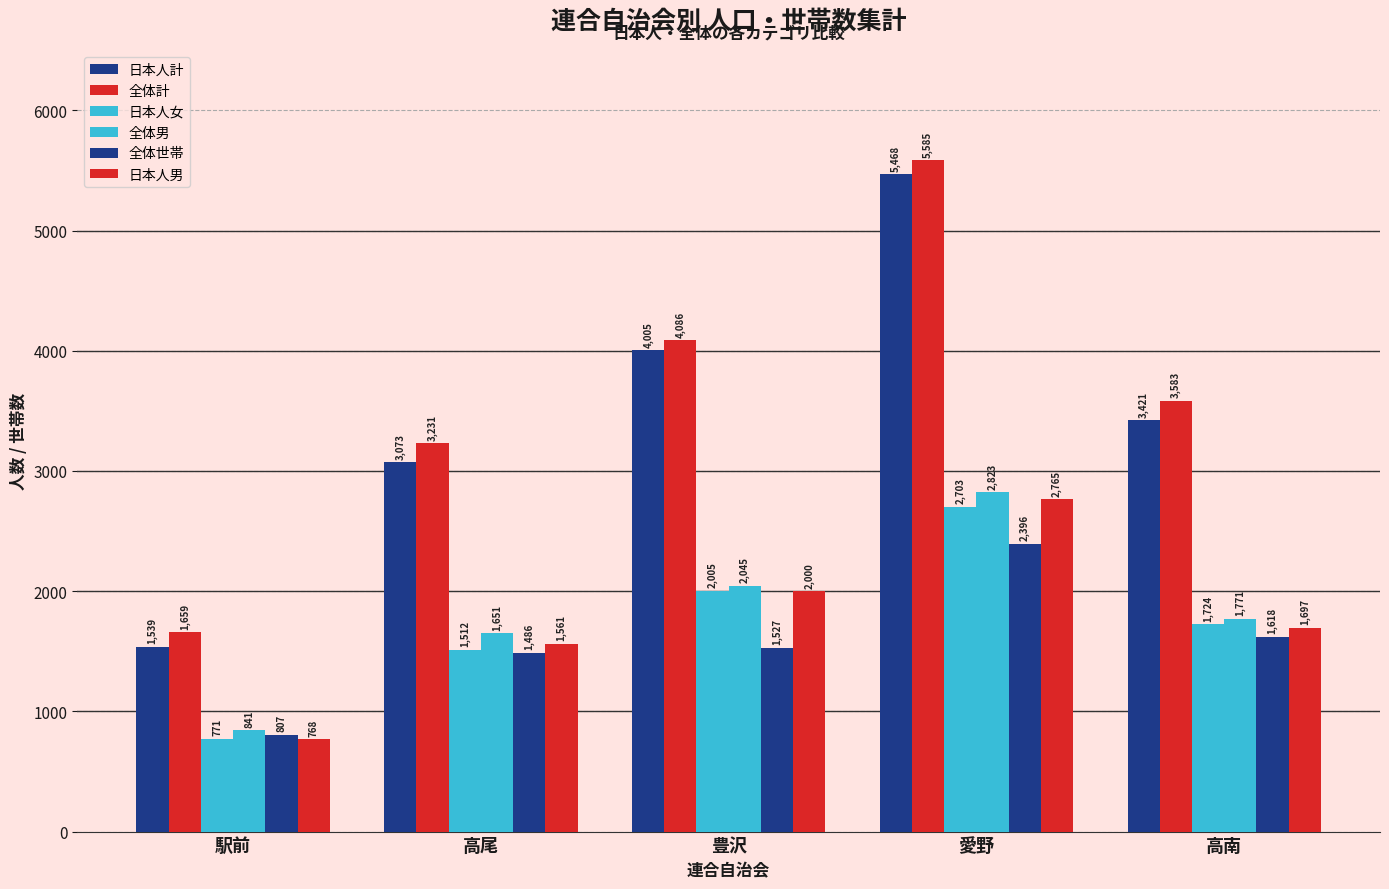

Reading left to right, transcribe all the data shown in this chart.

日本人計: 1539	3073	4005	5468	3421
全体計: 1659	3231	4086	5585	3583
日本人女: 771	1512	2005	2703	1724
全体男: 841	1651	2045	2823	1771
全体世帯: 807	1486	1527	2396	1618
日本人男: 768	1561	2000	2765	1697